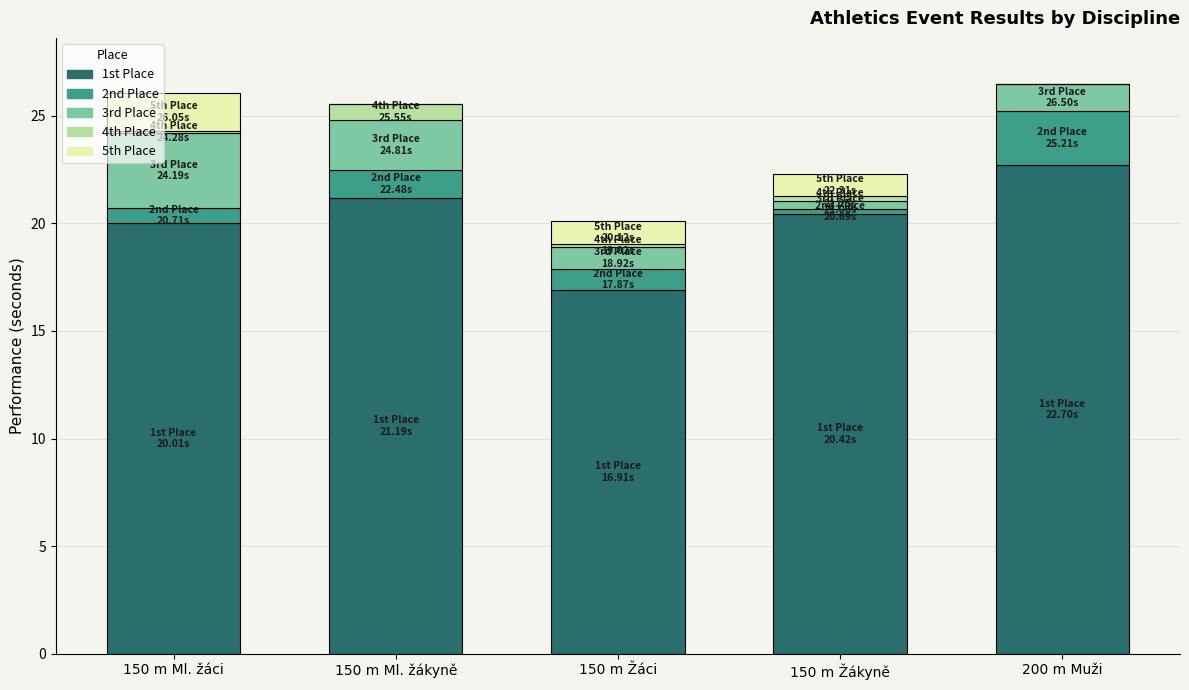

The 1st Place series shows 22.7 at 200 m Muži. True or false?

True